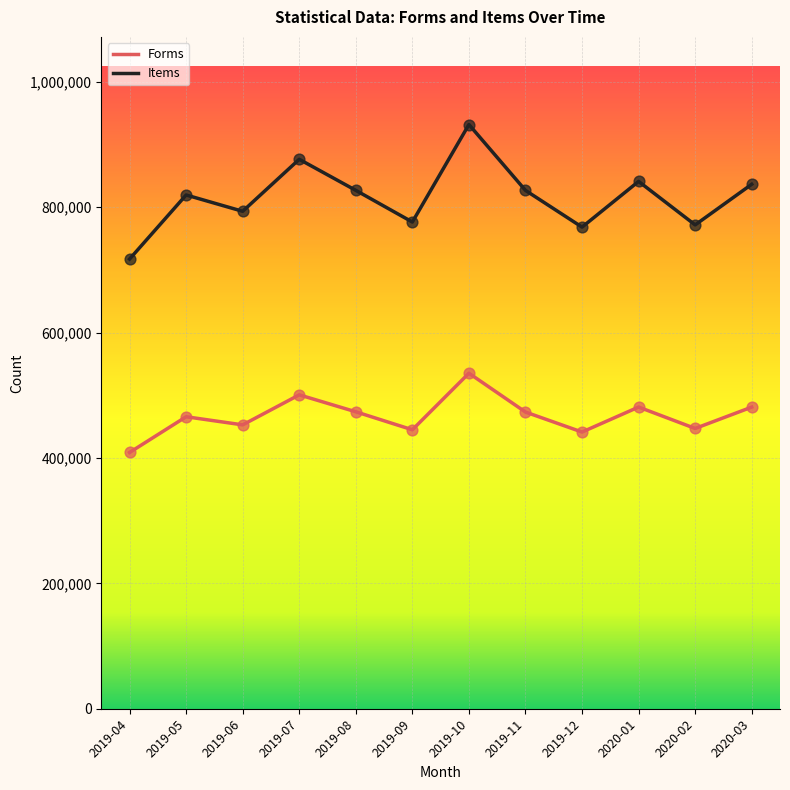

What is the total value across all series at 2019-11?

1300161